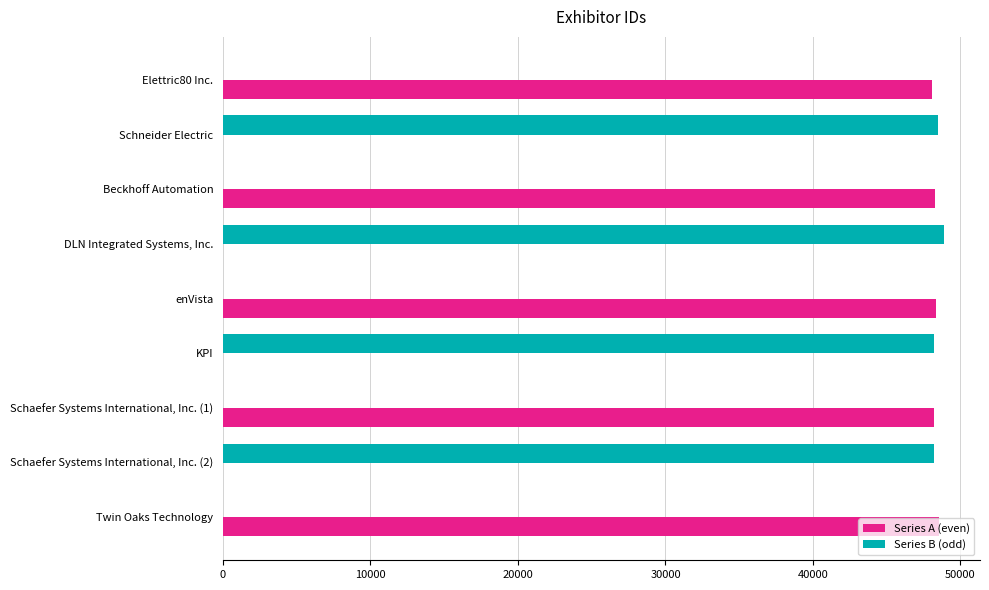

What is the total value across all series at DLN Integrated Systems, Inc.?

48880